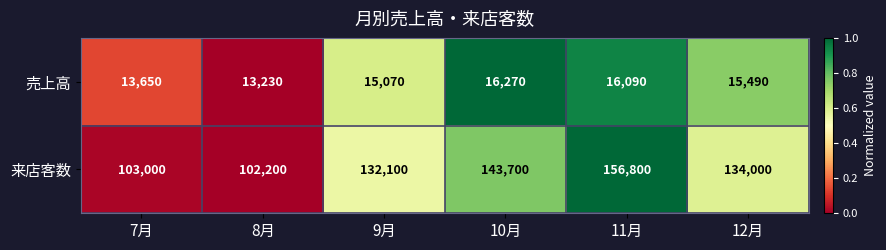

What is the greatest value displayed?

156800